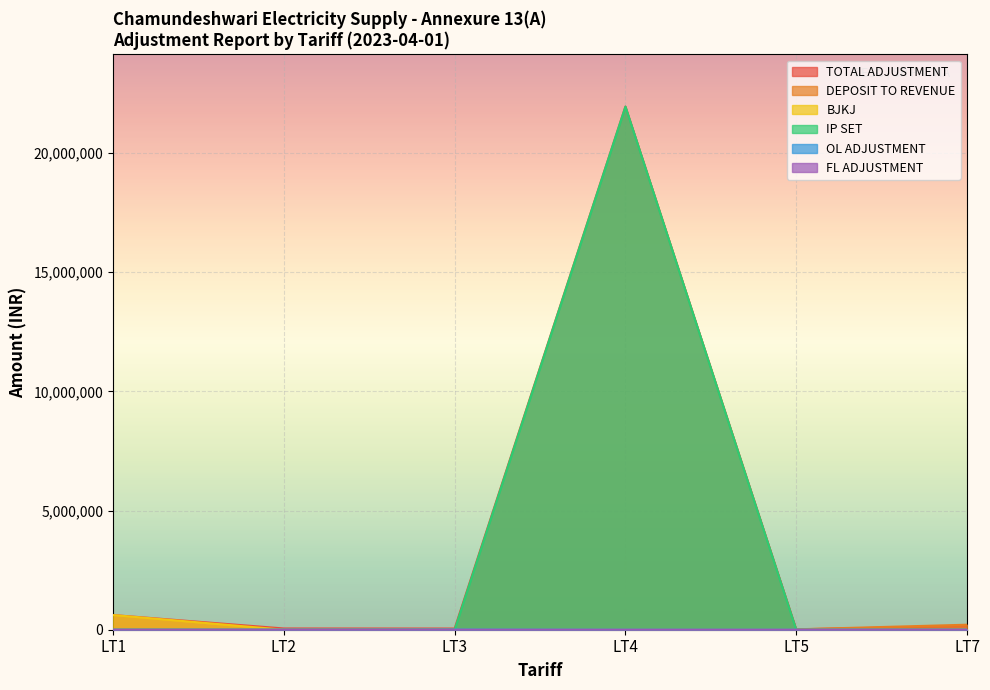

How many lines are shown in the chart?

6